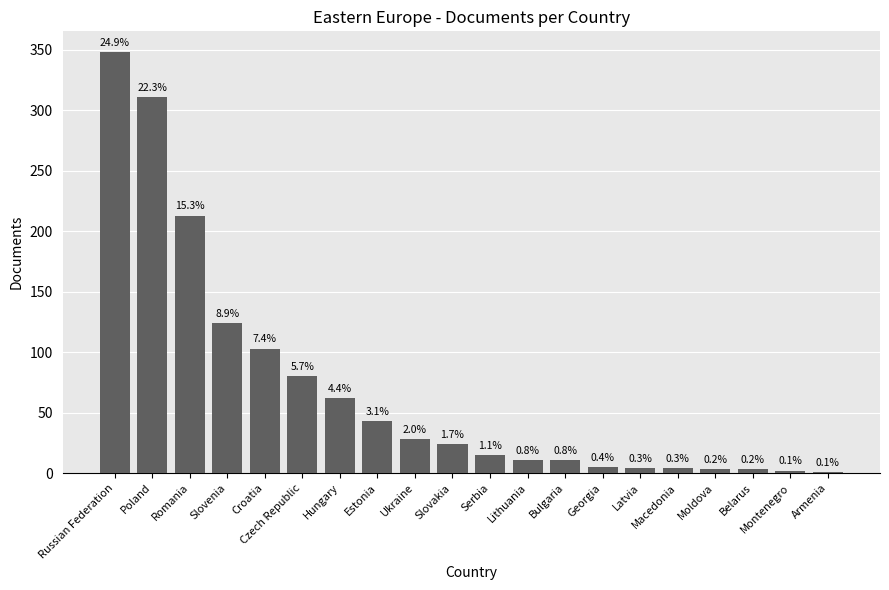

Reading left to right, list all the values displayed in this chart.

348	311	213	124	103	80	62	43	28	24	15	11	11	5	4	4	3	3	2	1